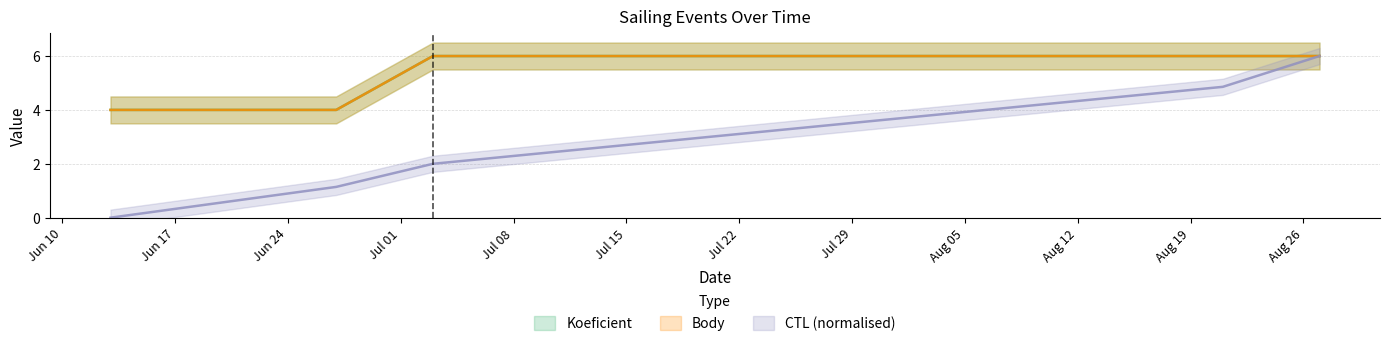

What is the sum of the CTL values at 2009-07-03 and 2009-06-13?

2.0